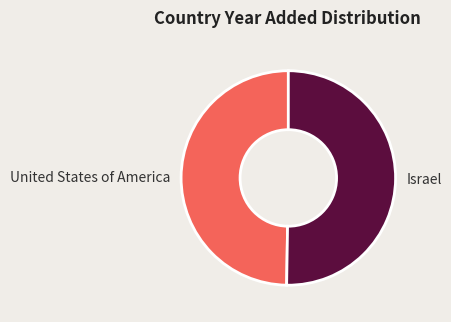

Is there a majority slice in this chart?

Yes